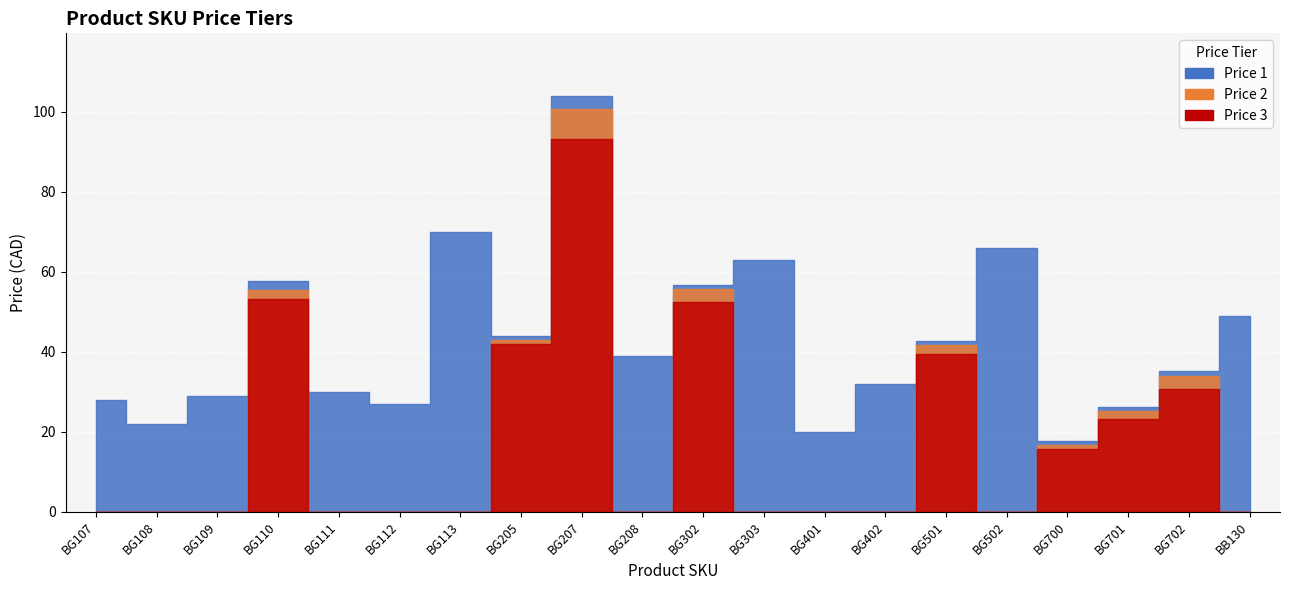

At which category does Price 3 reach its first local peak?

BG110